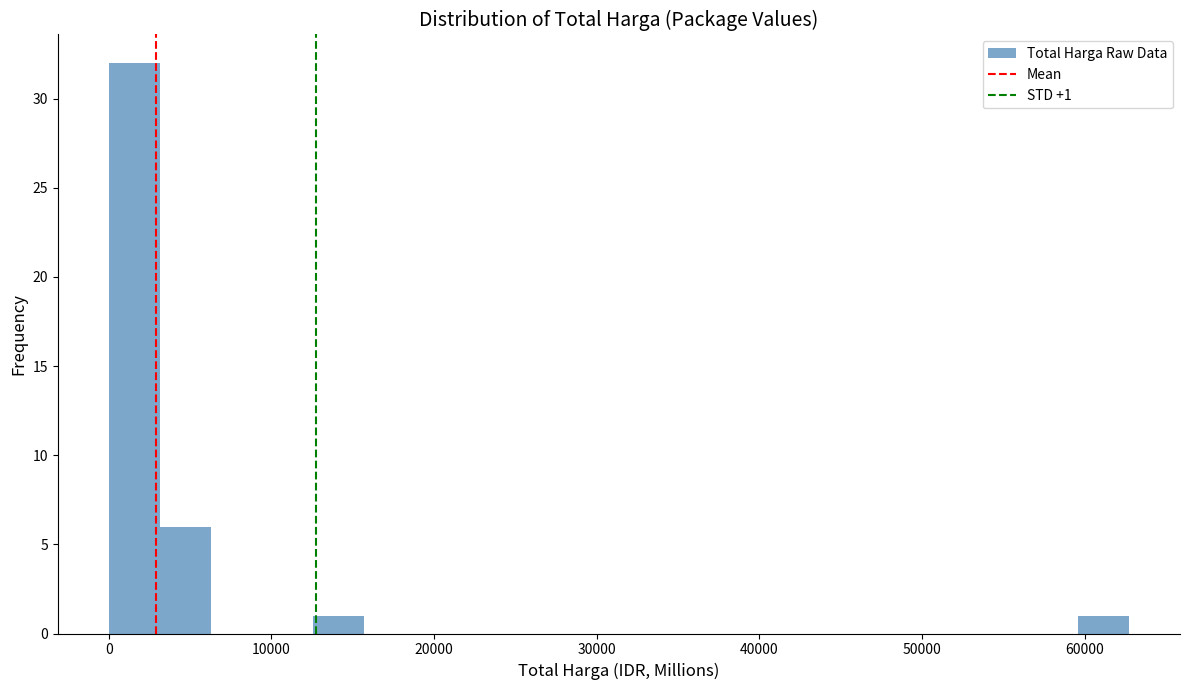

Around what value on the x-axis is the tallest bar? Give the approximate position of its centre, as read against the axis.

2000